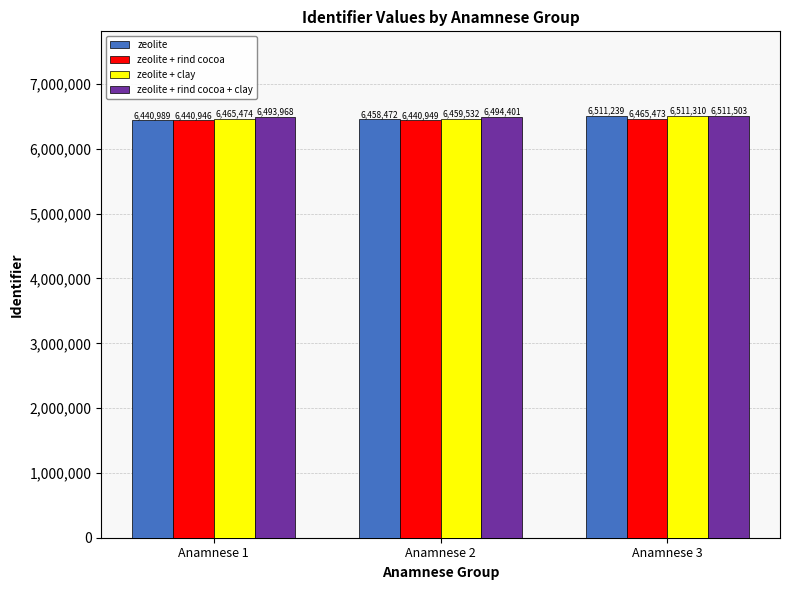

The value of zeolite + rind cocoa + clay at Anamnese 1 is 10236783. True or false?

False